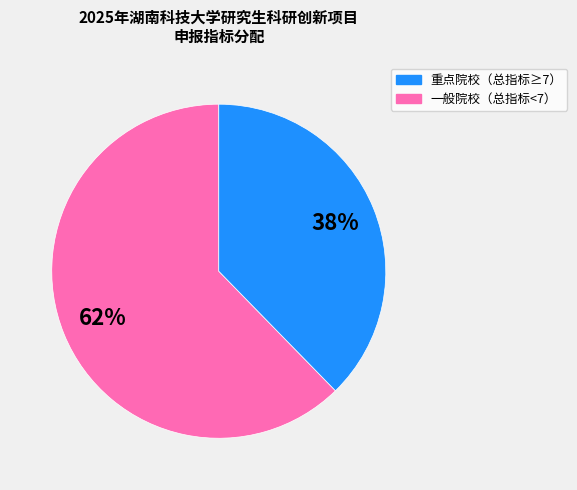

To the nearest percent, what is the combined percentage of 一般院校（总指标<7） and 重点院校（总指标≥7）?

100%